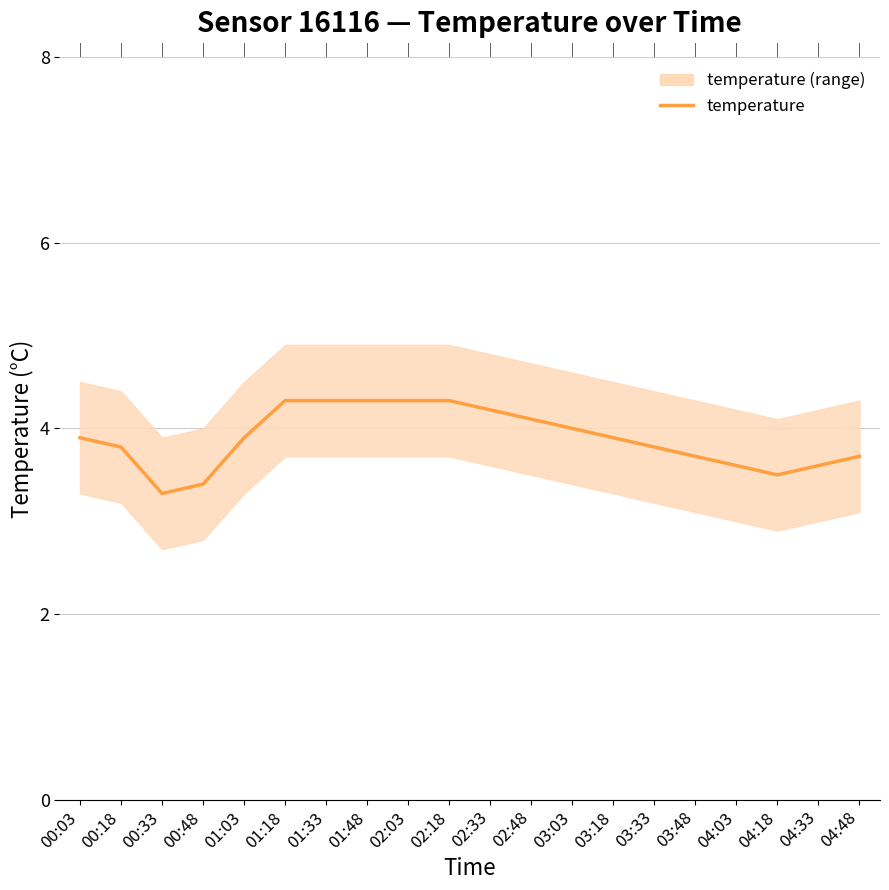

What is the difference between the maximum and minimum values?

1.0